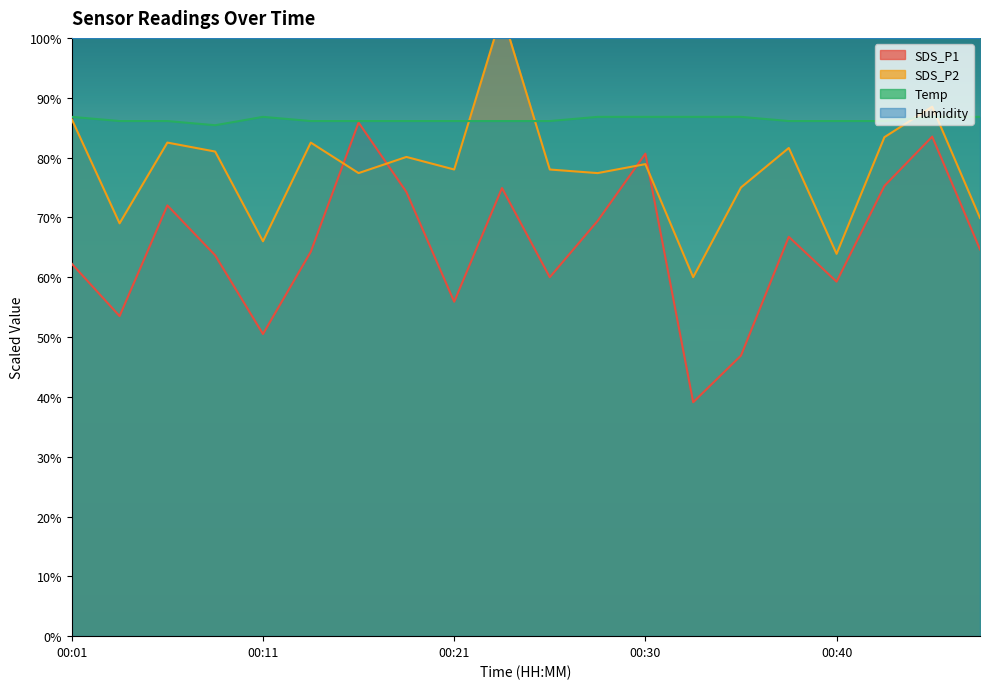

Where do SDS_P1 and SDS_P2 first cross each other?

00:13 and 00:16